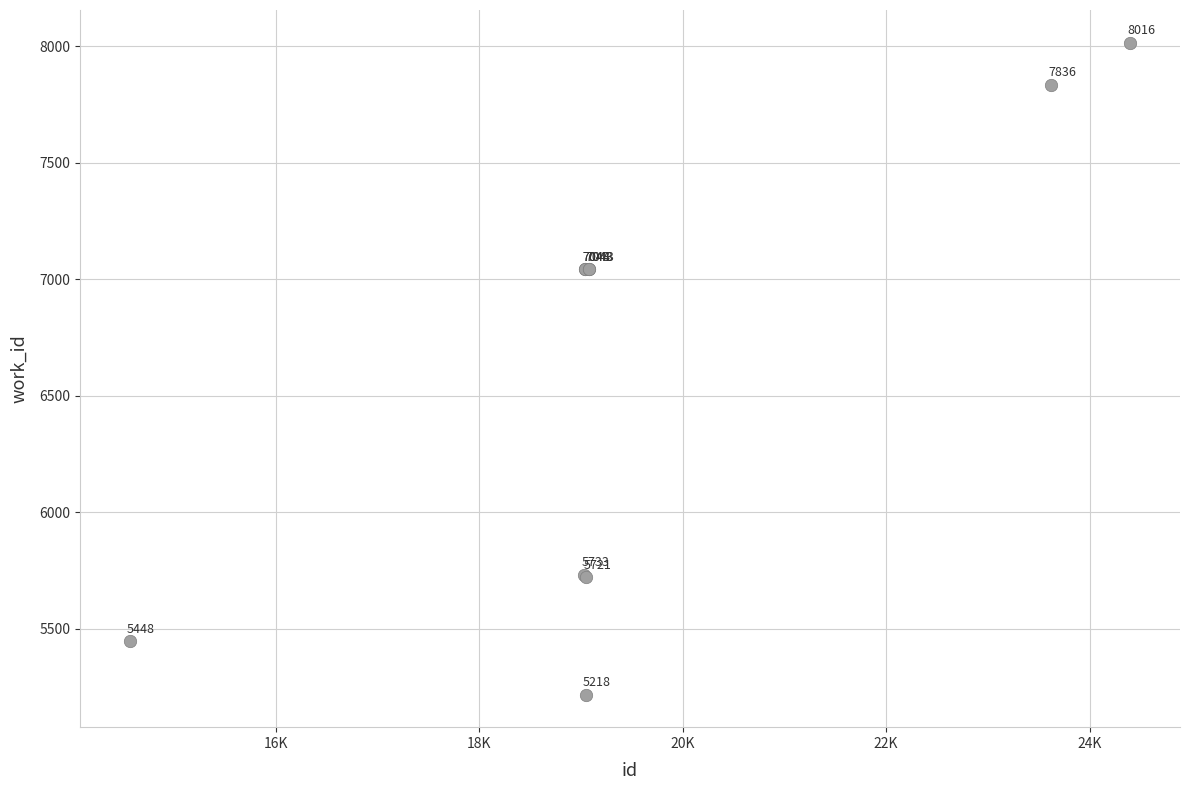

What Y value in the scatter plot is closest to 6617?

7043